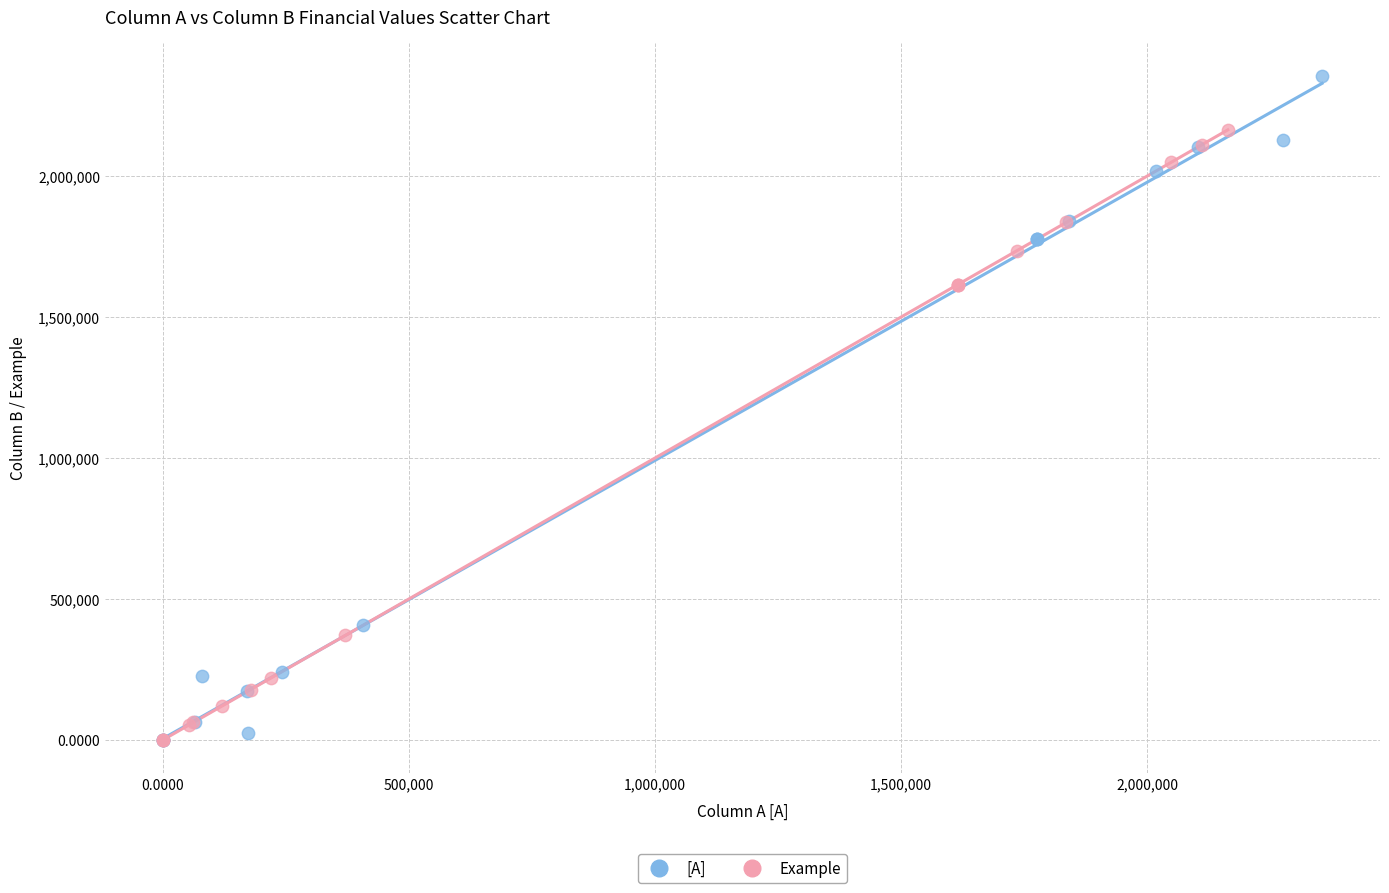

Which series has the widest spread of Y values?

[A]